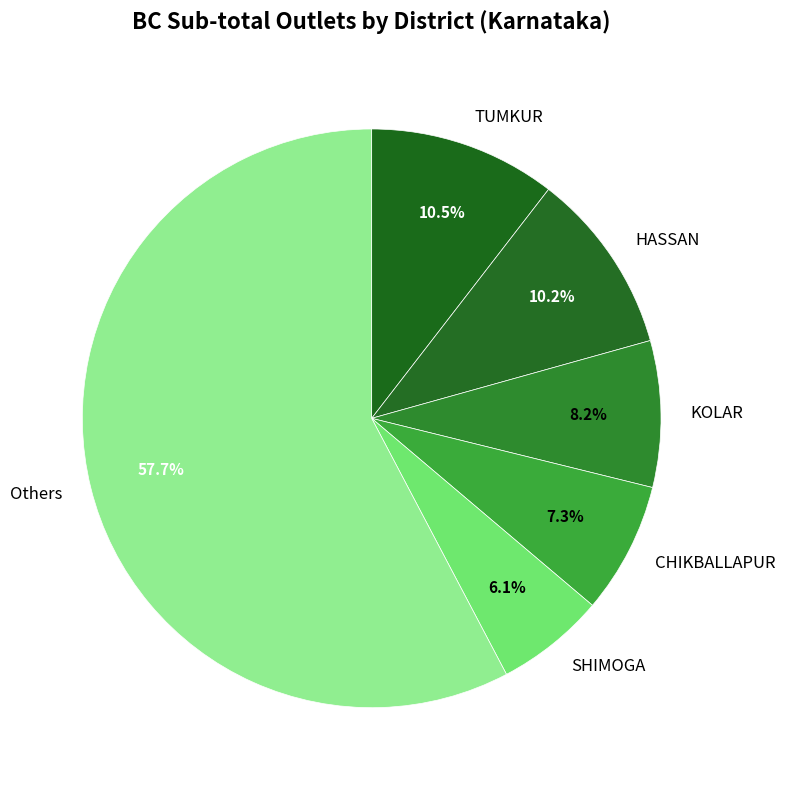

Does Others account for over 50% of the chart?

Yes